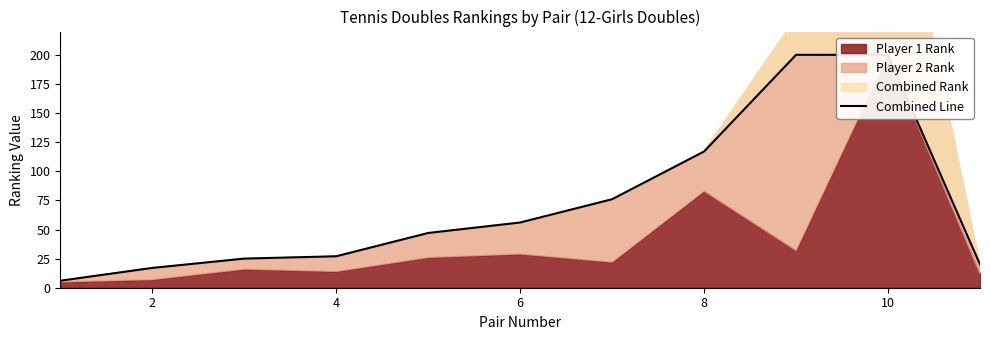

Is it true that the value at 6 is 82?

False